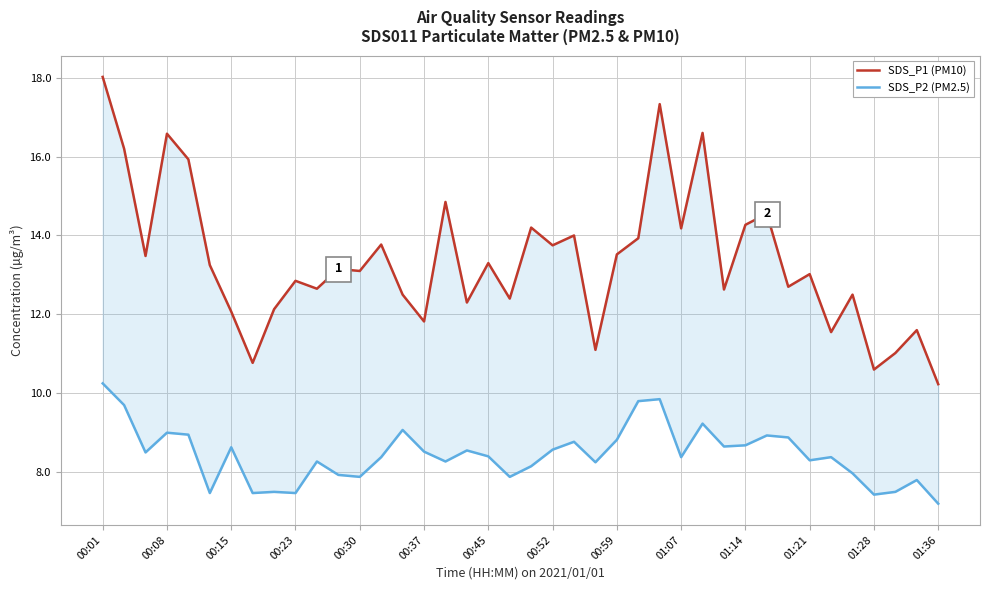

Which label corresponds to the largest value in the chart?

00:01